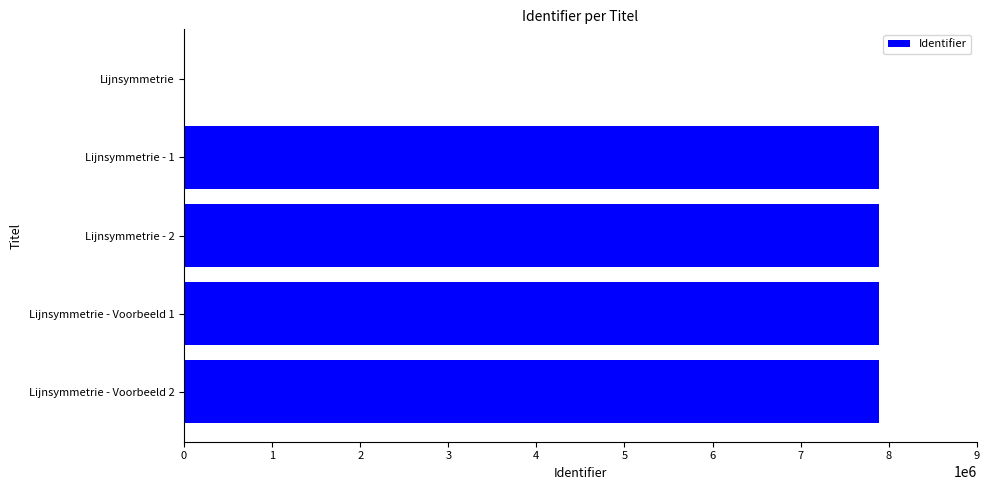

What is the sum of all values?

31563652